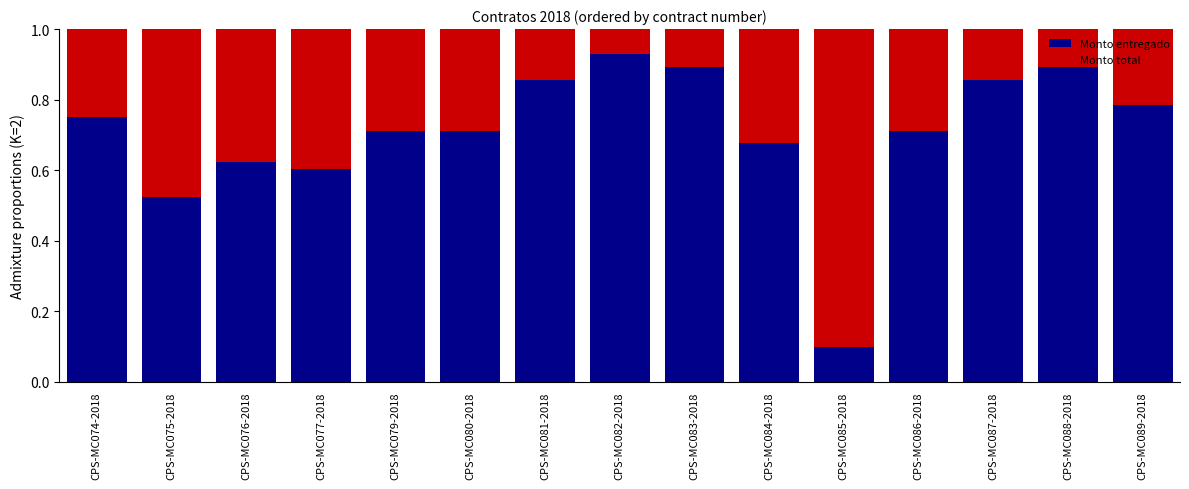

Is it true that Monto entregado equals 0.3 at CPS-MC080-2018?

False